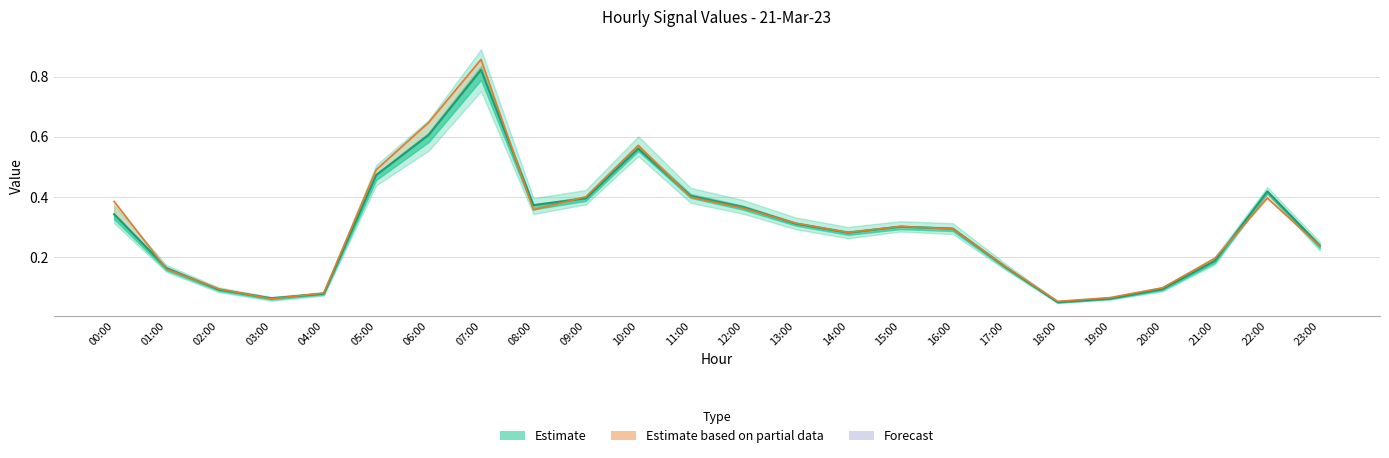

Reading left to right, what are all the values shown in this chart?

col_7 (mid): 00:00=0.3	01:00=0.2	02:00=0.1	03:00=0.1	04:00=0.1	05:00=0.5	06:00=0.6	07:00=0.8	08:00=0.4	09:00=0.4	10:00=0.6	11:00=0.4	12:00=0.4	13:00=0.3	14:00=0.3	15:00=0.3	16:00=0.3	17:00=0.2	18:00=0.0	19:00=0.1	20:00=0.1	21:00=0.2	22:00=0.4	23:00=0.2
col_4: 00:00=0.4	01:00=0.2	02:00=0.1	03:00=0.1	04:00=0.1	05:00=0.5	06:00=0.6	07:00=0.9	08:00=0.4	09:00=0.4	10:00=0.6	11:00=0.4	12:00=0.4	13:00=0.3	14:00=0.3	15:00=0.3	16:00=0.3	17:00=0.2	18:00=0.1	19:00=0.1	20:00=0.1	21:00=0.2	22:00=0.4	23:00=0.2